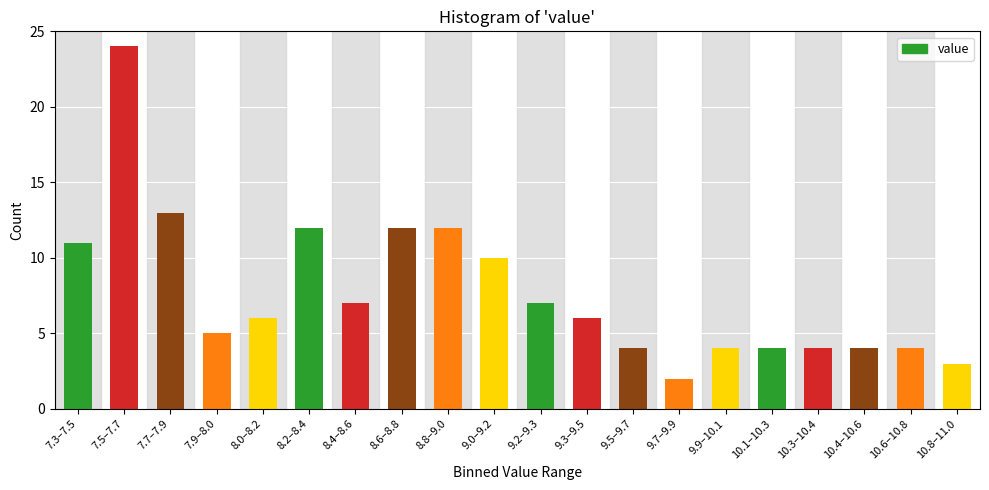

Reading left to right, what are all the values shown in this chart?

11	24	13	5	6	12	7	12	12	10	7	6	4	2	4	4	4	4	4	3